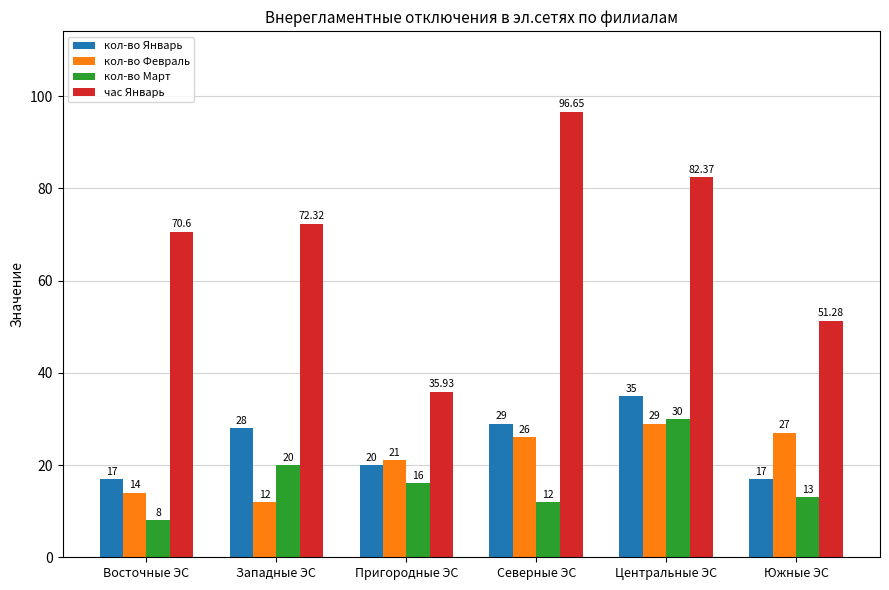

Reading left to right, what are all the values shown in this chart?

кол-во Январь: Восточные ЭС=17.0	Западные ЭС=28.0	Пригородные ЭС=20.0	Северные ЭС=29.0	Центральные ЭС=35.0	Южные ЭС=17.0
кол-во Февраль: Восточные ЭС=14.0	Западные ЭС=12.0	Пригородные ЭС=21.0	Северные ЭС=26.0	Центральные ЭС=29.0	Южные ЭС=27.0
кол-во Март: Восточные ЭС=8.0	Западные ЭС=20.0	Пригородные ЭС=16.0	Северные ЭС=12.0	Центральные ЭС=30.0	Южные ЭС=13.0
час Январь: Восточные ЭС=70.6	Западные ЭС=72.3	Пригородные ЭС=35.9	Северные ЭС=96.7	Центральные ЭС=82.4	Южные ЭС=51.3